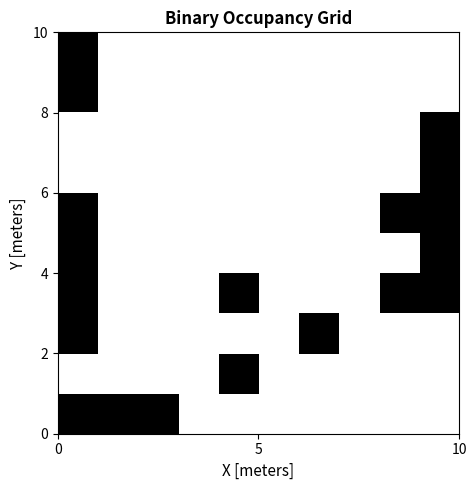

At how many categories does at least one series exceed 0?

7